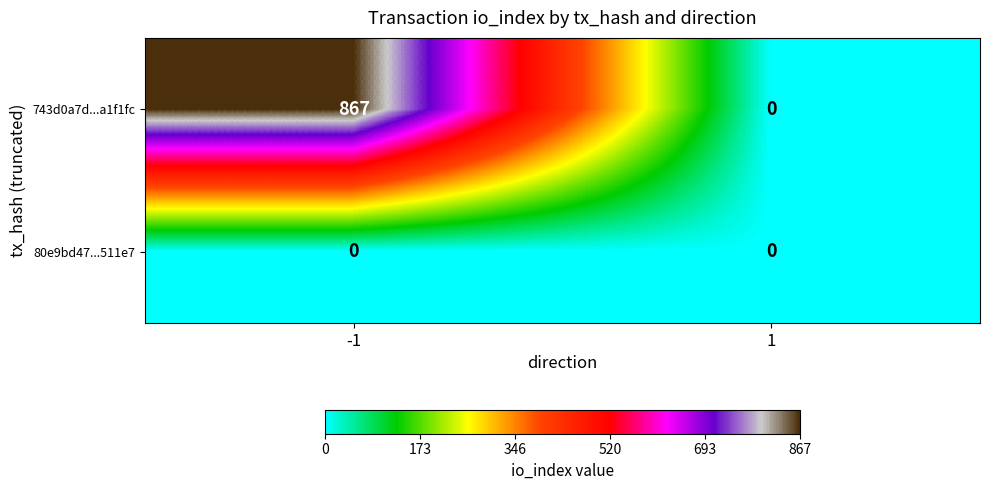

What is the maximum value shown in the chart?

867